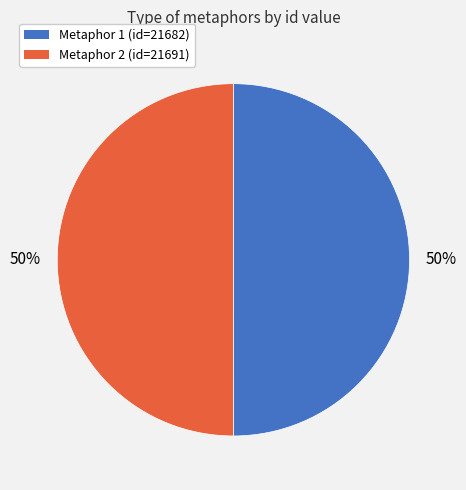

To the nearest percent, what is the average slice percentage?

50%